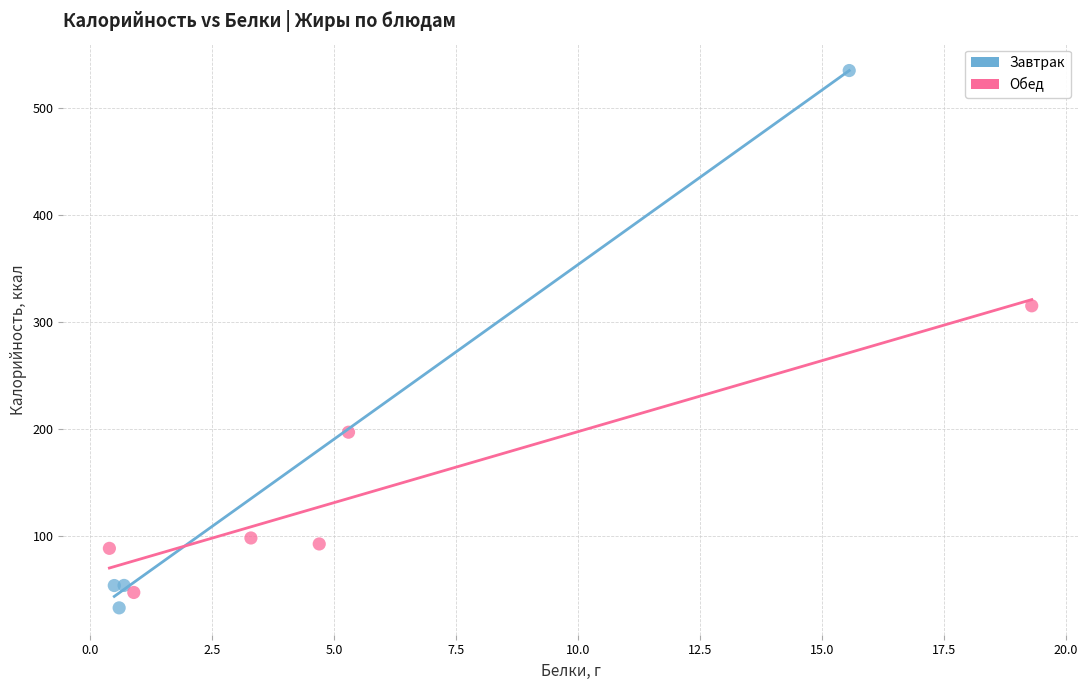

Which series has the largest Y range (max minus min)?

Завтрак